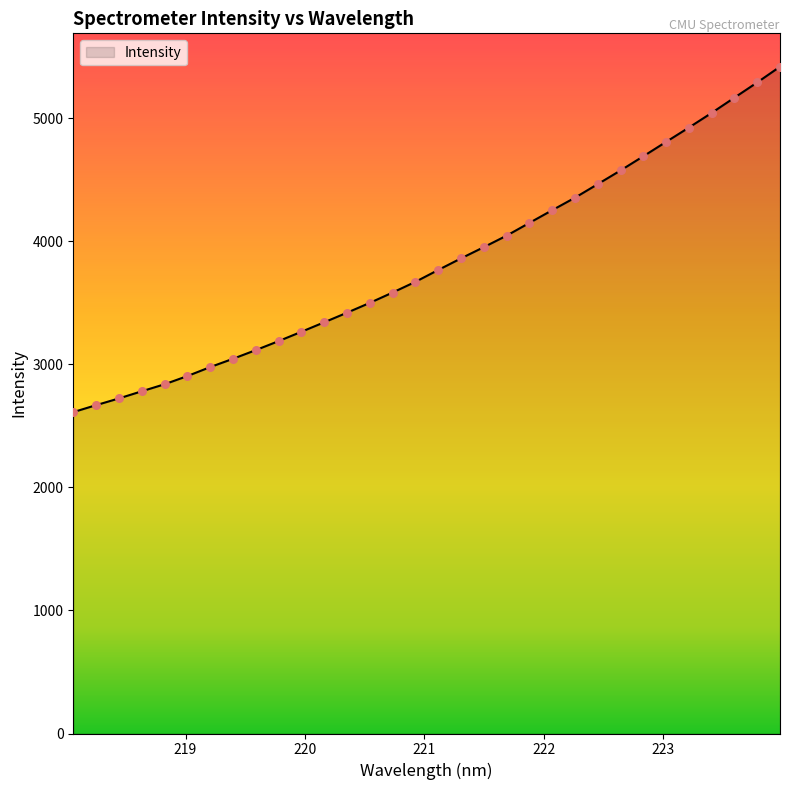

What is the minimum value shown in the chart?

2612.7